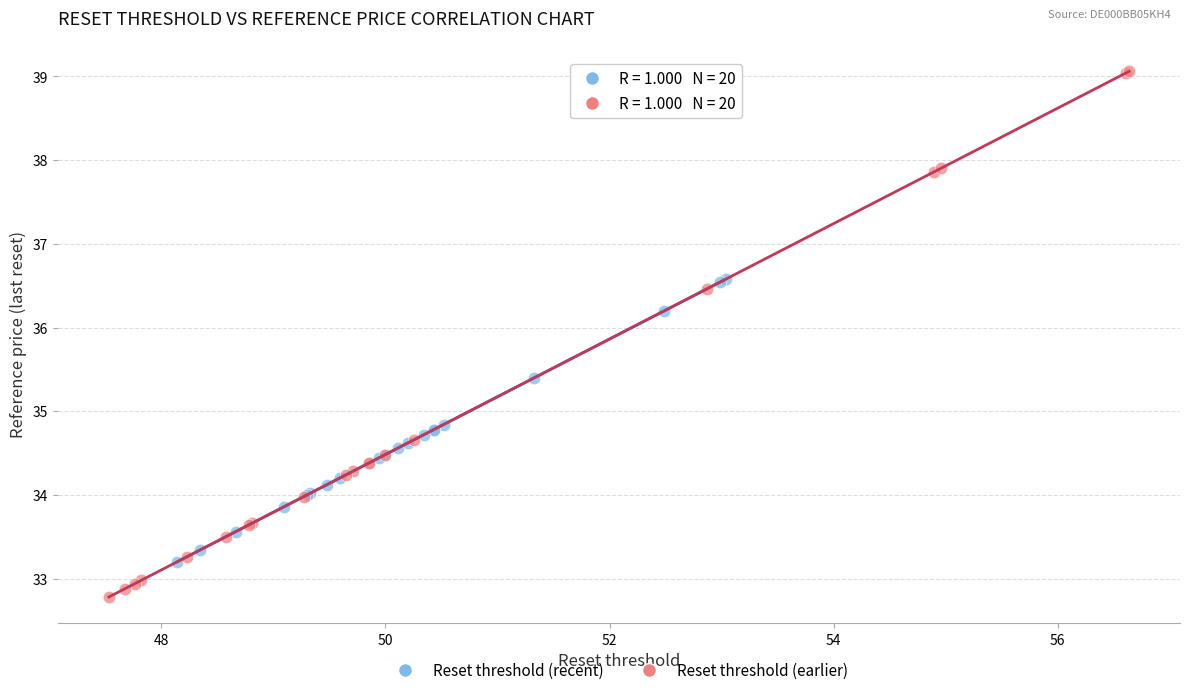

What are all the series names shown in the legend?

Reset threshold (recent), Reset threshold (earlier)